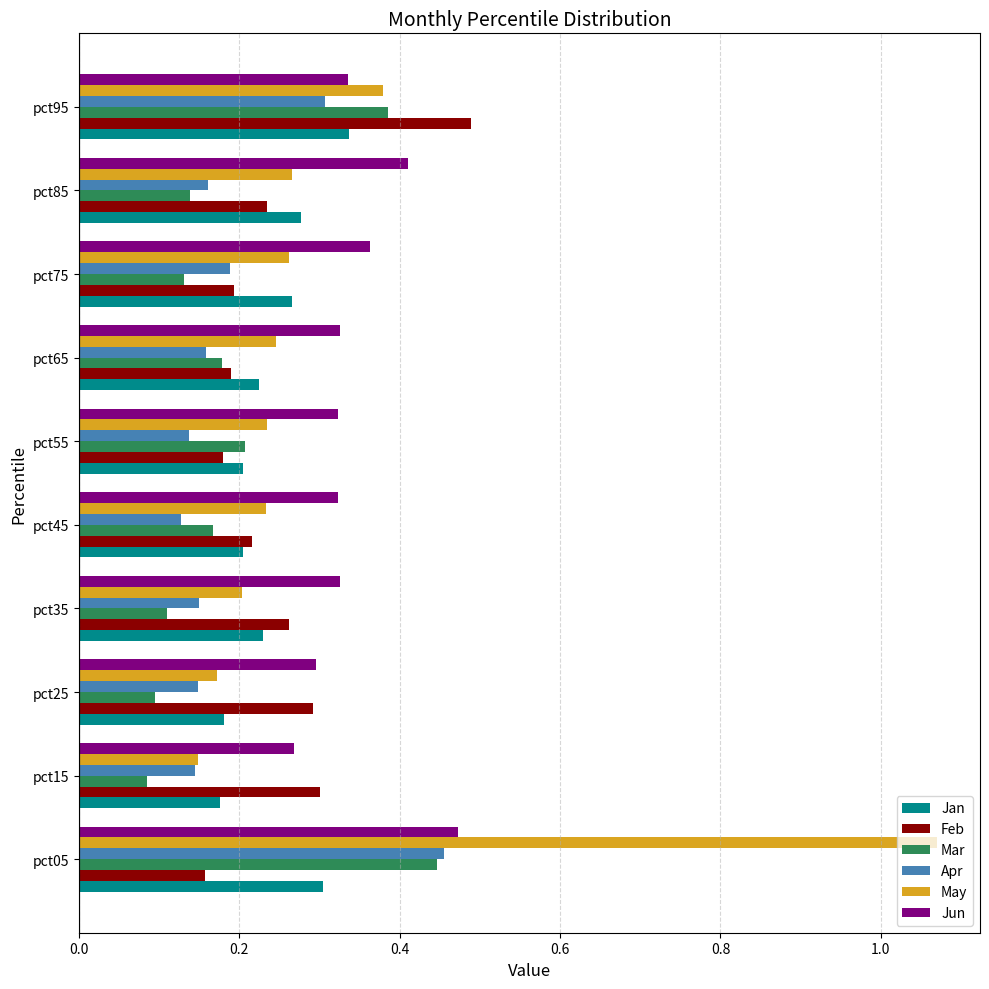

Count the Jun values in the range 0 to 1.

10